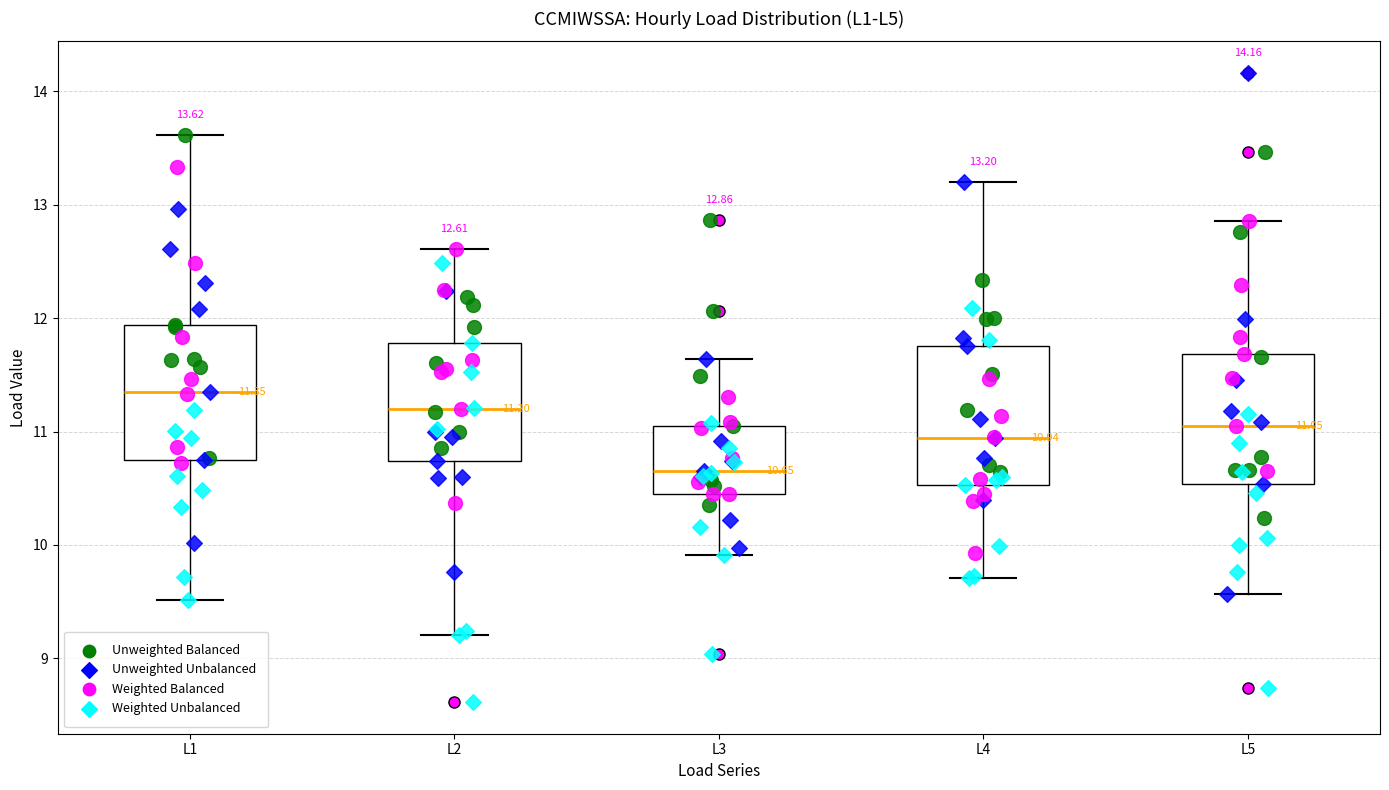

Which box has the lowest median line?

L3